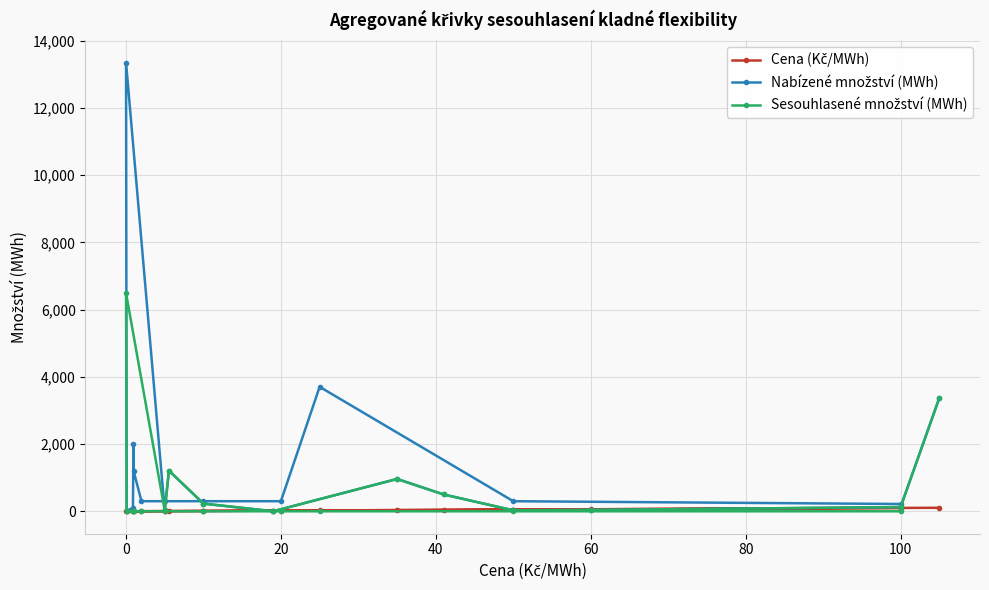

How many intersections are there between Nabízené množství (MWh) and Cena (Kč/MWh)?

4